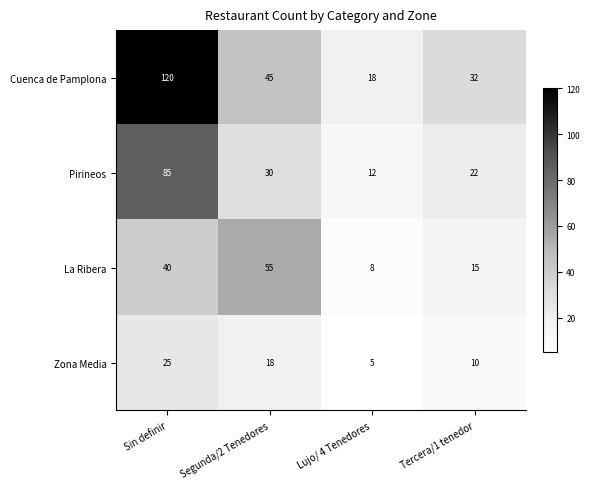

Reading left to right, extract all data points from this chart.

Cuenca de Pamplona: Sin definir=120	Segunda/2 Tenedores=45	Lujo/ 4 Tenedores=18	Tercera/1 tenedor=32
Pirineos: Sin definir=85	Segunda/2 Tenedores=30	Lujo/ 4 Tenedores=12	Tercera/1 tenedor=22
La Ribera: Sin definir=40	Segunda/2 Tenedores=55	Lujo/ 4 Tenedores=8	Tercera/1 tenedor=15
Zona Media: Sin definir=25	Segunda/2 Tenedores=18	Lujo/ 4 Tenedores=5	Tercera/1 tenedor=10